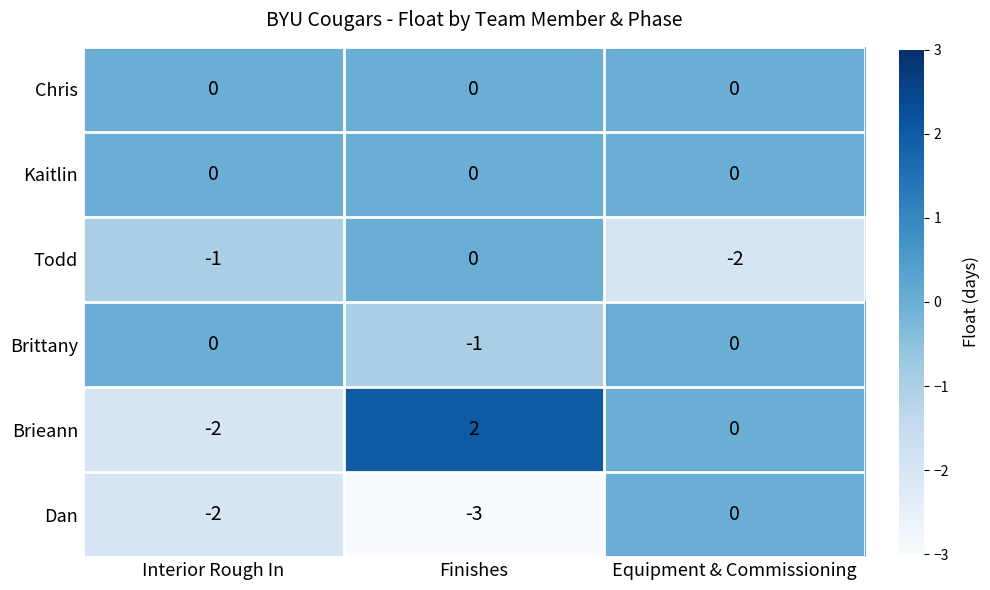

Reading left to right, what are all the values shown in this chart?

Chris: Interior Rough In=0	Finishes=0	Equipment & Commissioning=0
Kaitlin: Interior Rough In=0	Finishes=0	Equipment & Commissioning=0
Todd: Interior Rough In=-1	Finishes=0	Equipment & Commissioning=-2
Brittany: Interior Rough In=0	Finishes=-1	Equipment & Commissioning=0
Brieann: Interior Rough In=-2	Finishes=2	Equipment & Commissioning=0
Dan: Interior Rough In=-2	Finishes=-3	Equipment & Commissioning=0